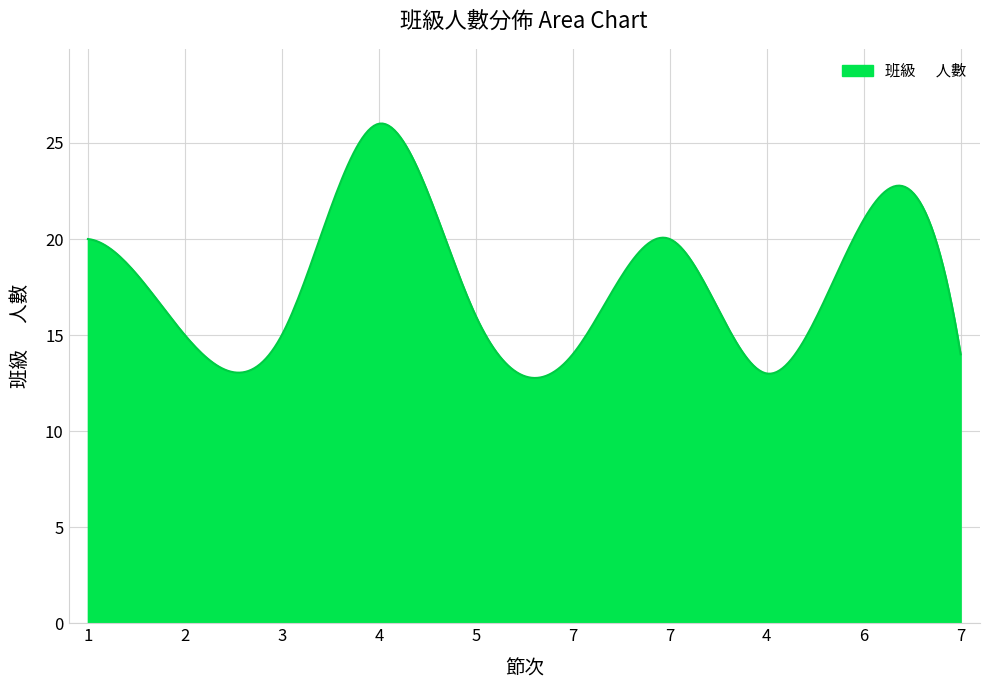

What is the minimum value shown in the chart?

12.8